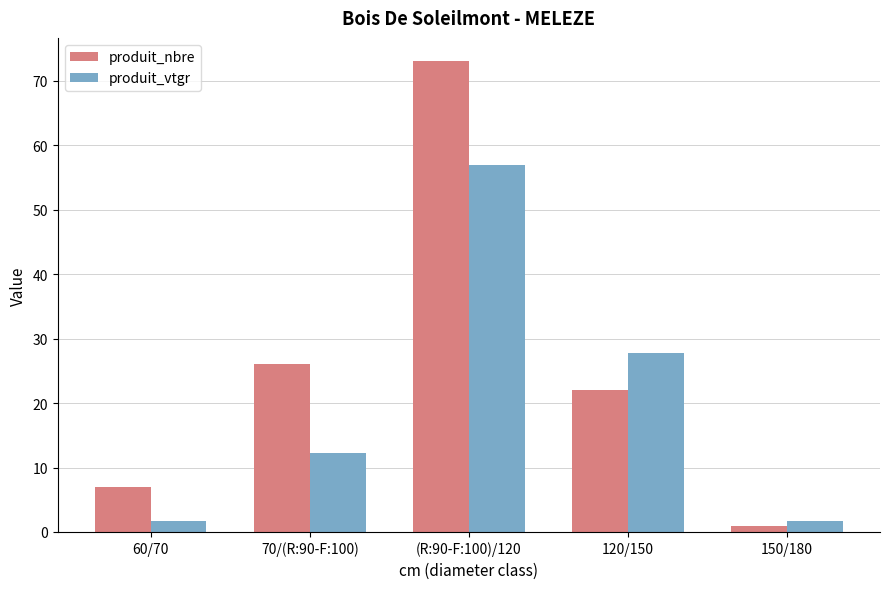

What is the difference between the maximum and minimum values in the produit_vtgr series?

55.3